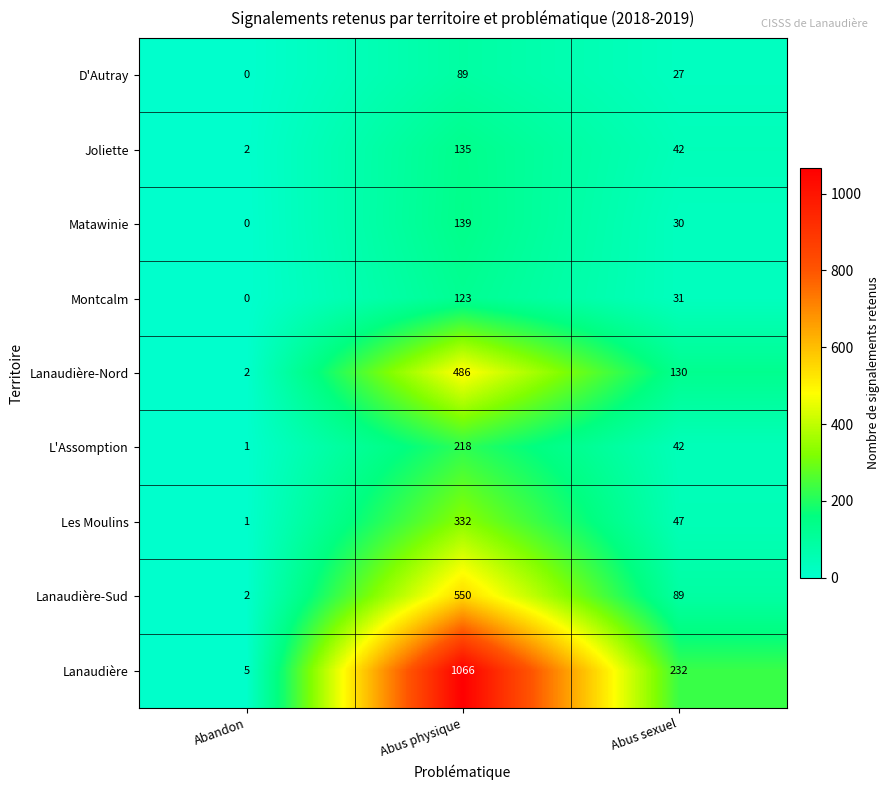

Is the value of Les Moulins at Abandon greater than the value of Lanaudière-Nord at Abandon?

No